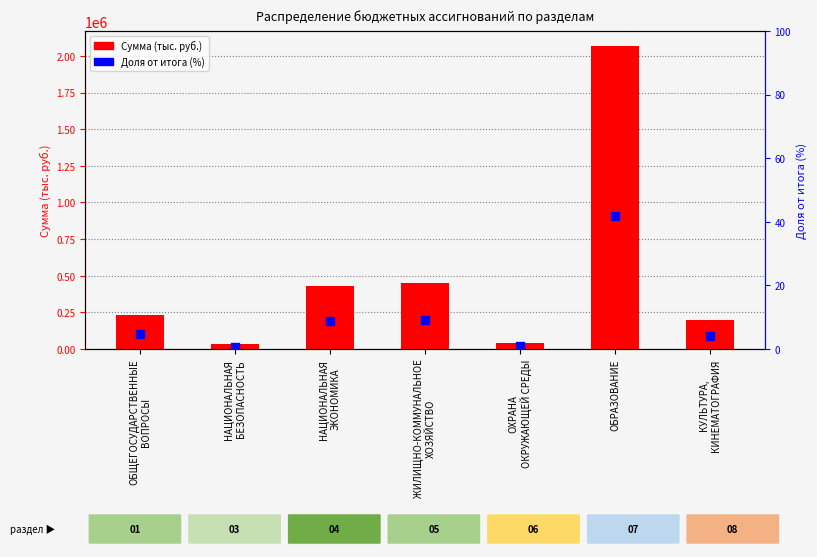

At how many categories does at least one series exceed 308521?

3